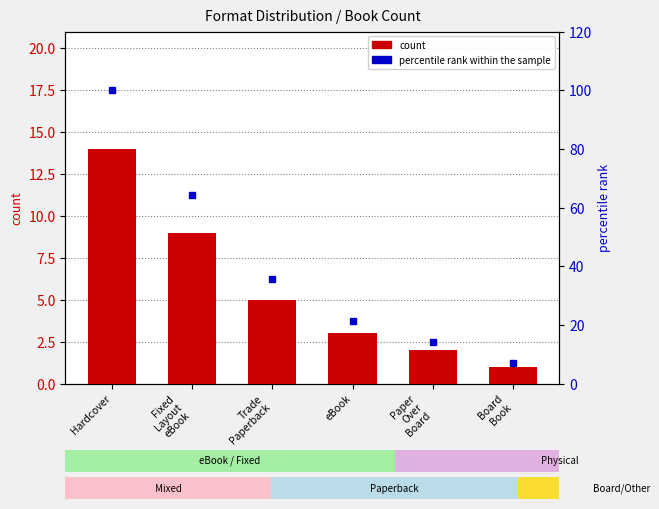

What is the value of the count bar at the 6th from the left?

1.0